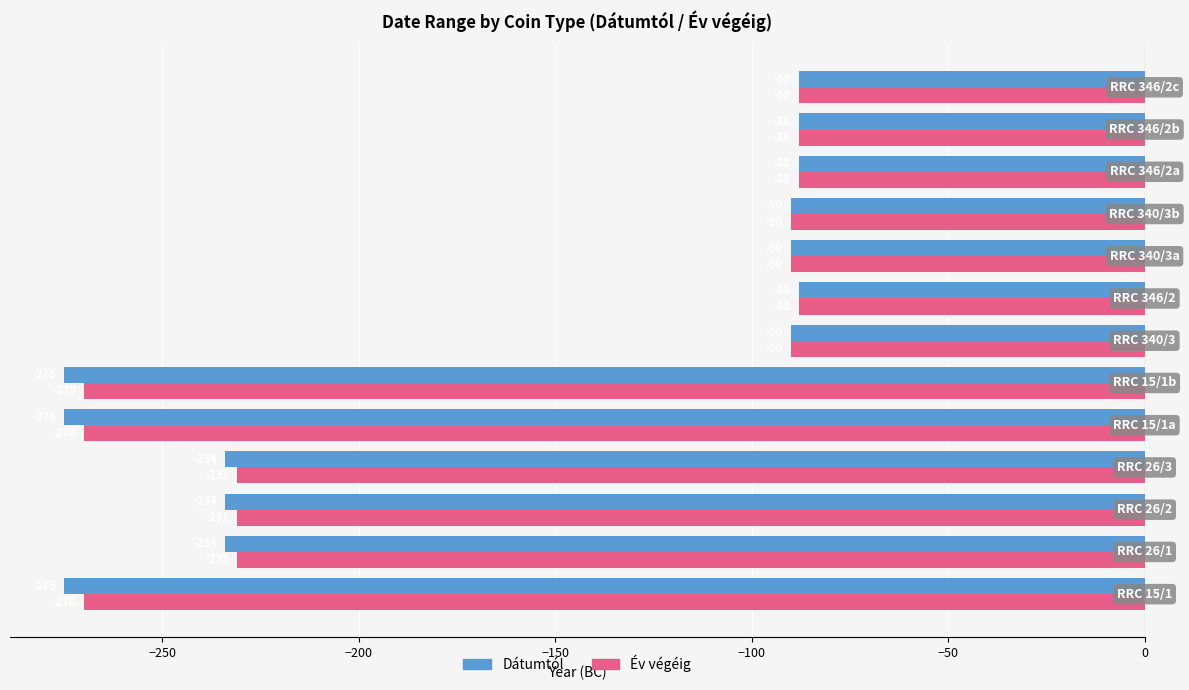

List the series in order of their overall mean, lowest first.

Dátumtól, Év végéig